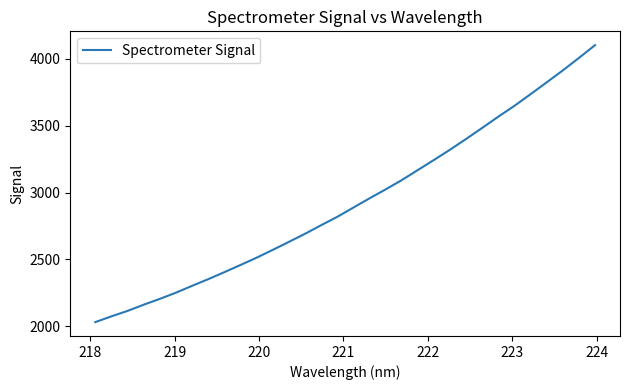

What is the sum of all values?

93732.3